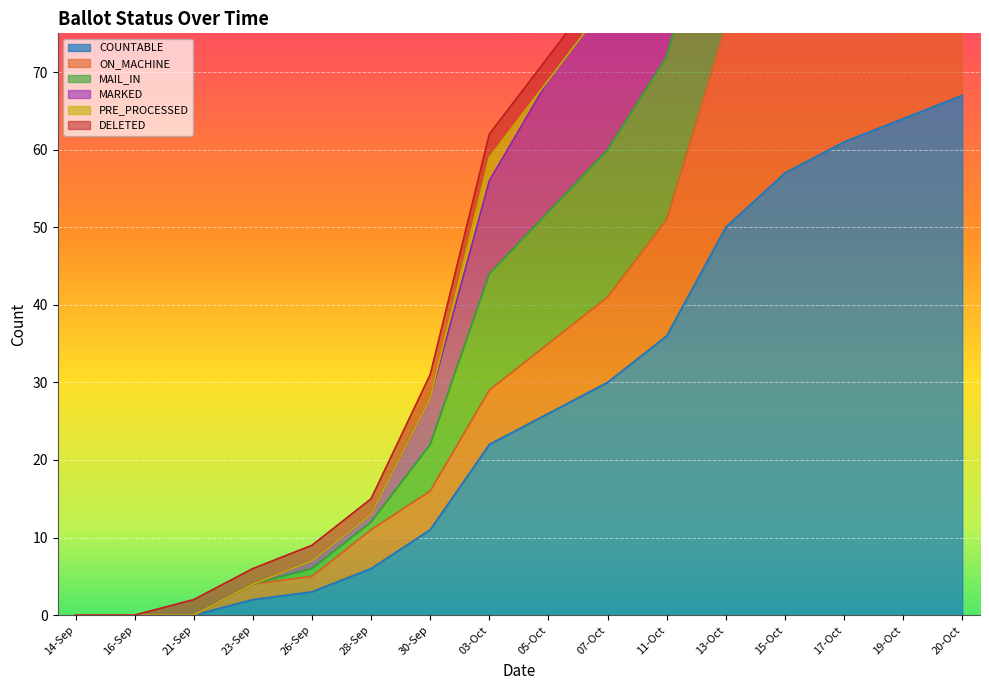

The COUNTABLE series shows 11 at 30-Sep. True or false?

True